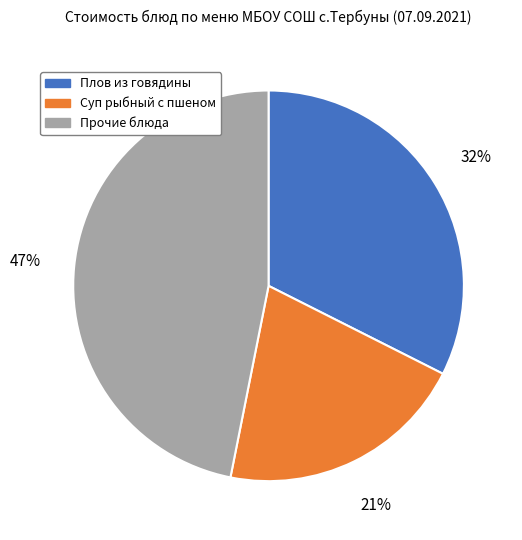

Which slice is the smallest?

Суп рыбный с пшеном